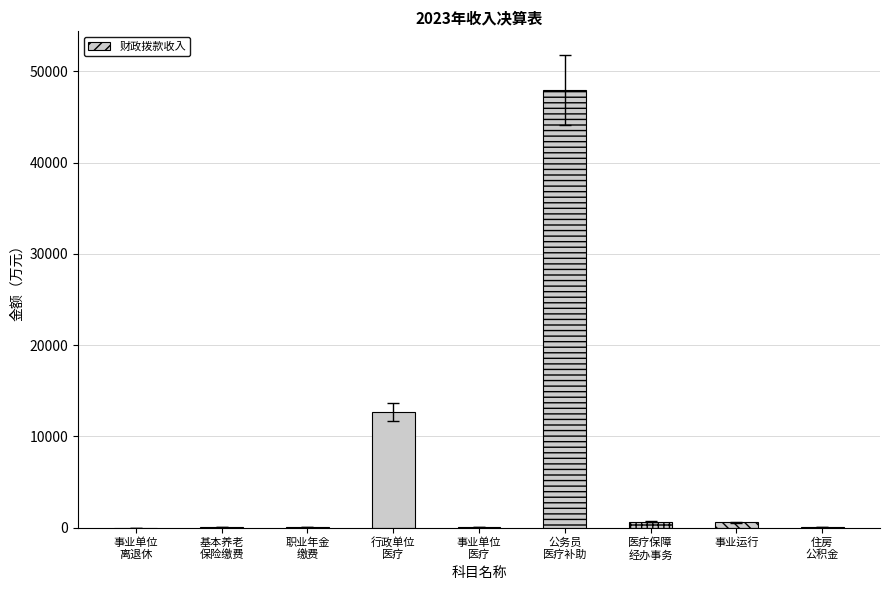

What is the sum of all values?

62033.8